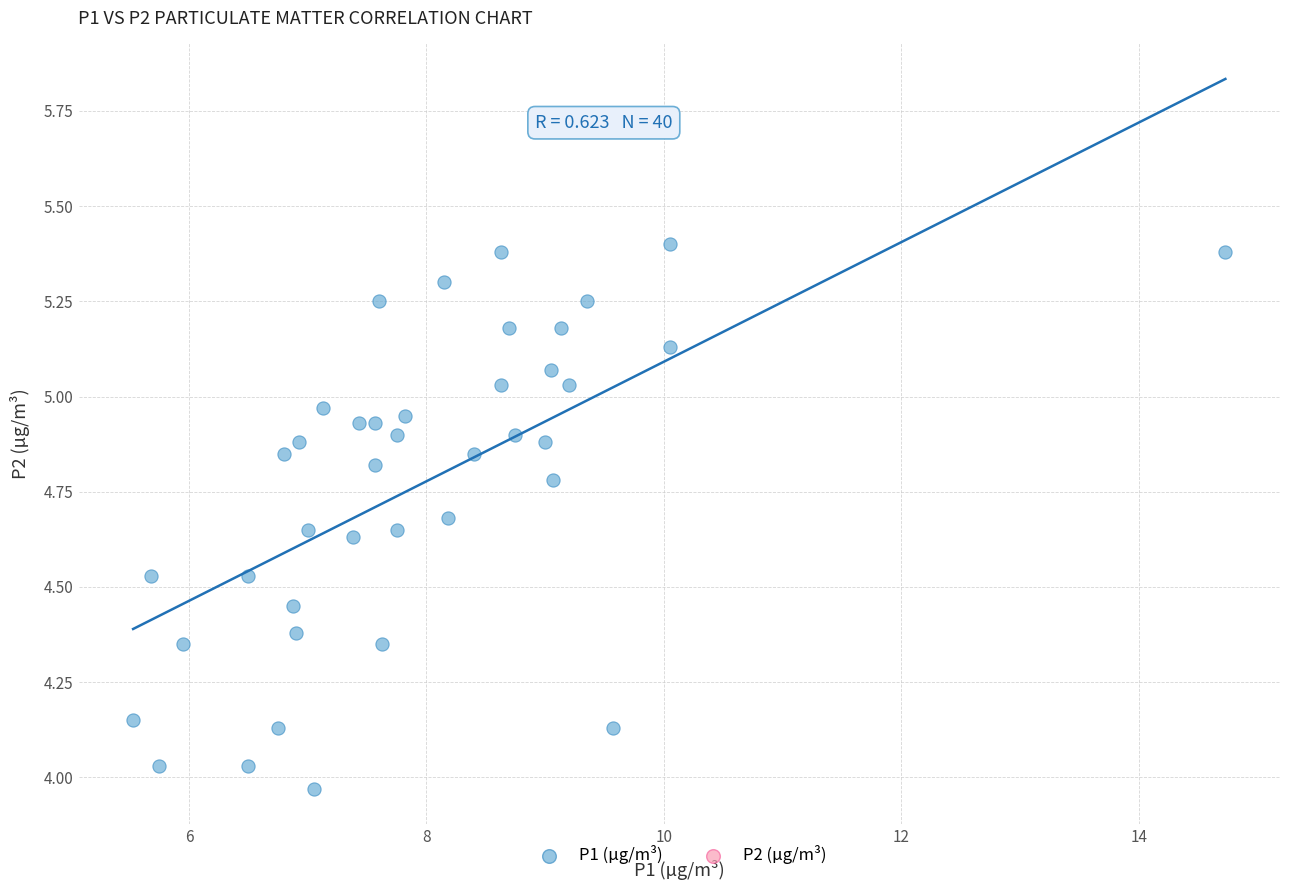

What is the range of X values (max minus min)?

9.2